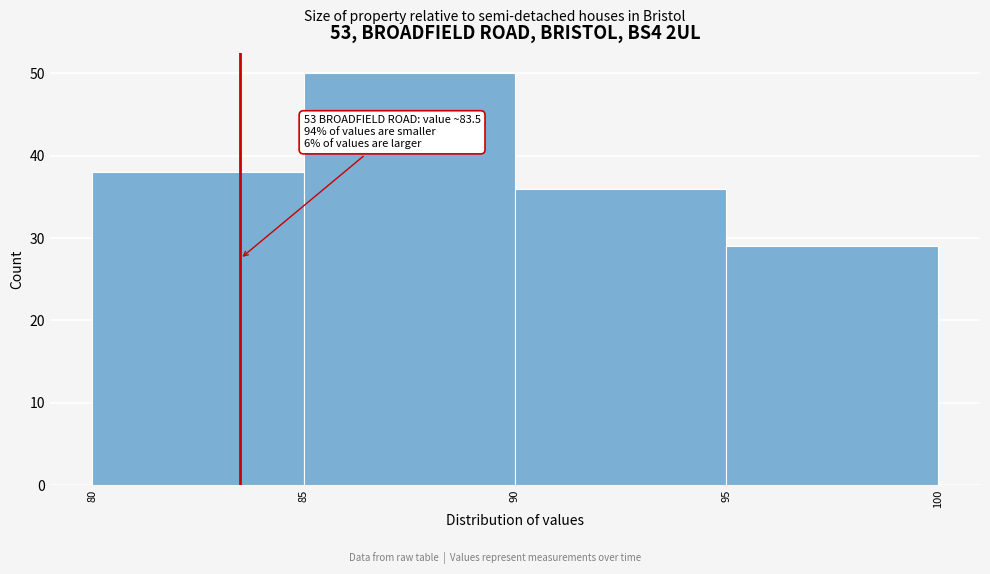

Which range on the x-axis has the tallest bar?

85 to 90